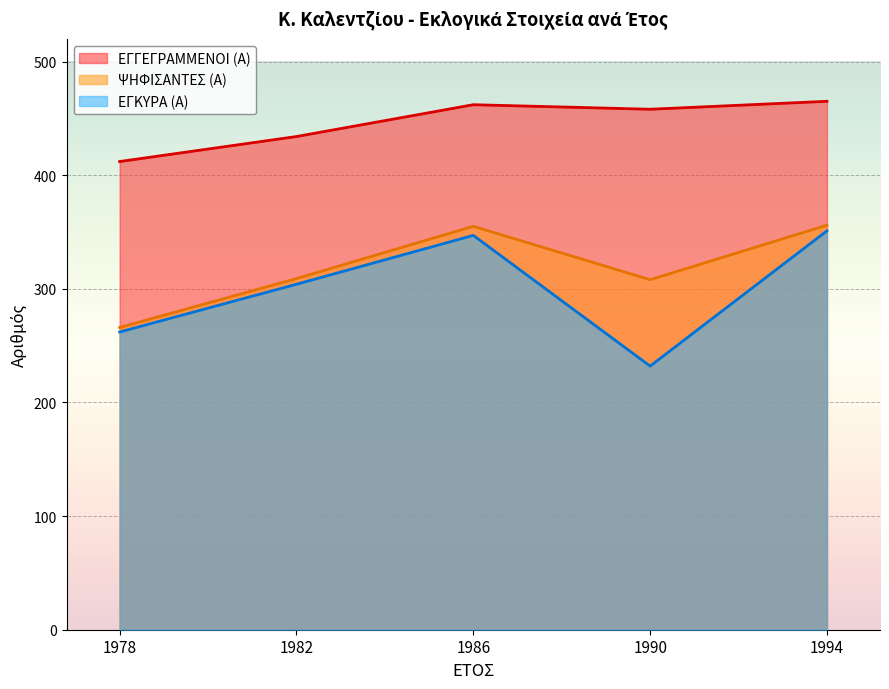

At which label is ΕΓΚΥΡΑ (Α) closest to 291?

1982